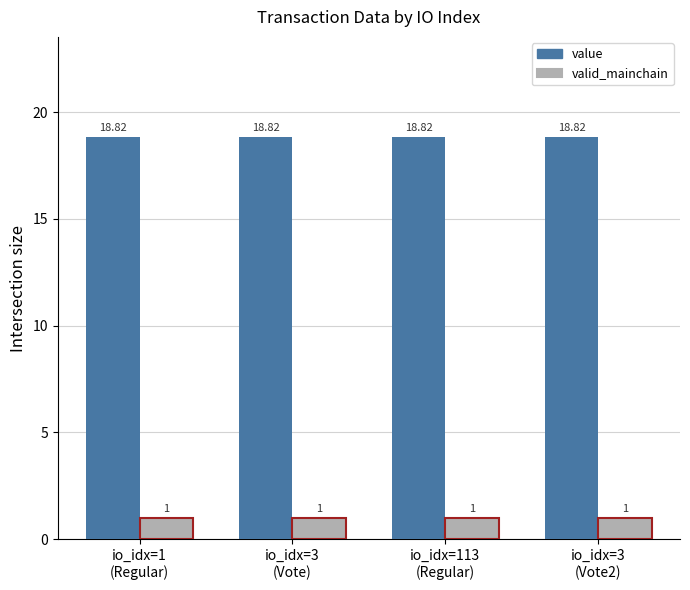

What is the minimum value shown in the chart?

1.0